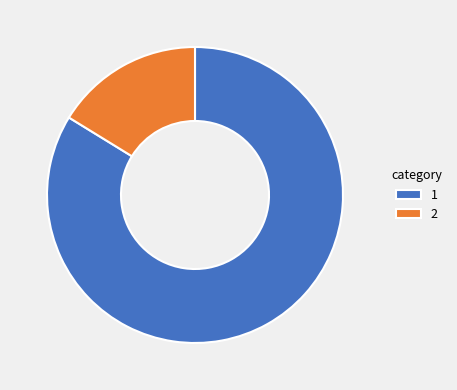

What is the ratio of the value at 1 to the value at 2?

5.2